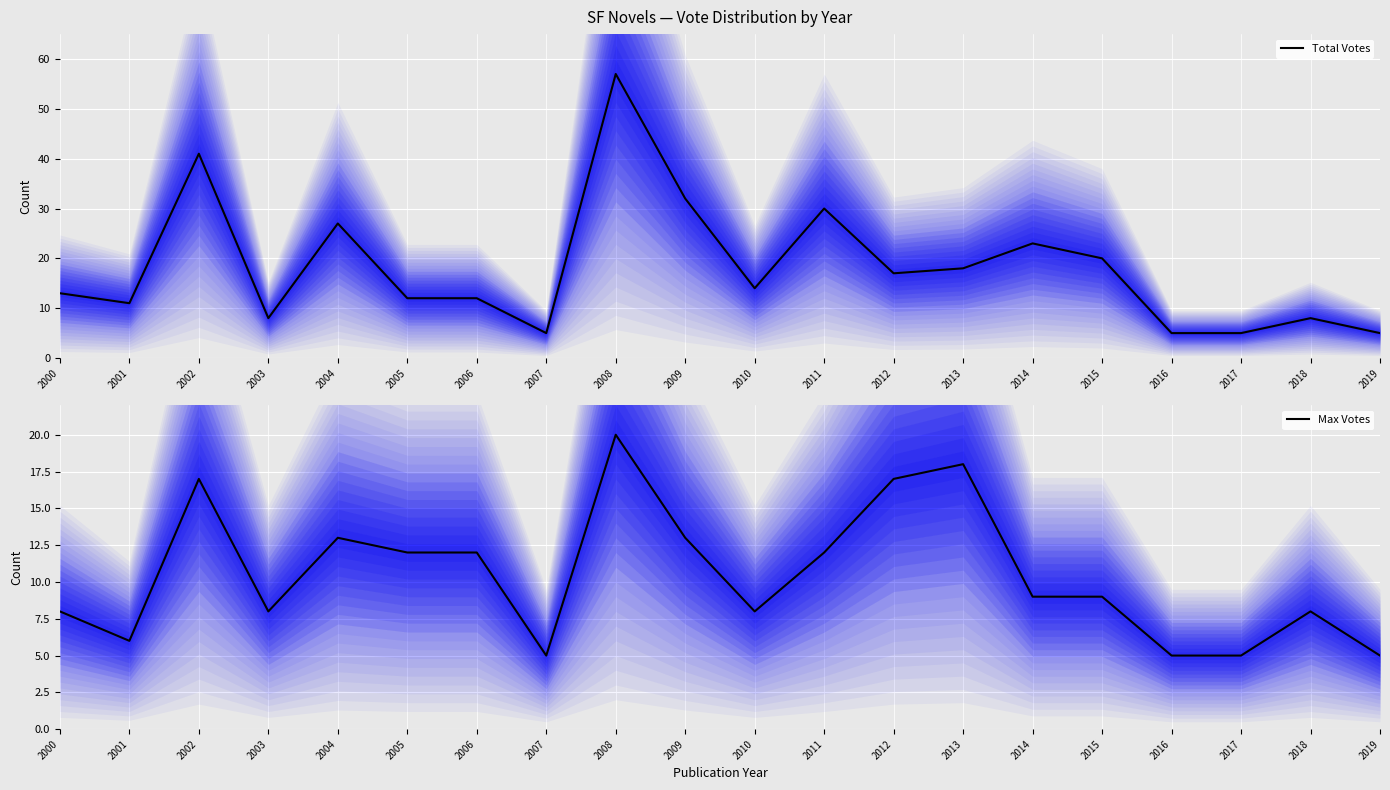

True or false: Max Votes and Total Votes intersect in this chart.

False